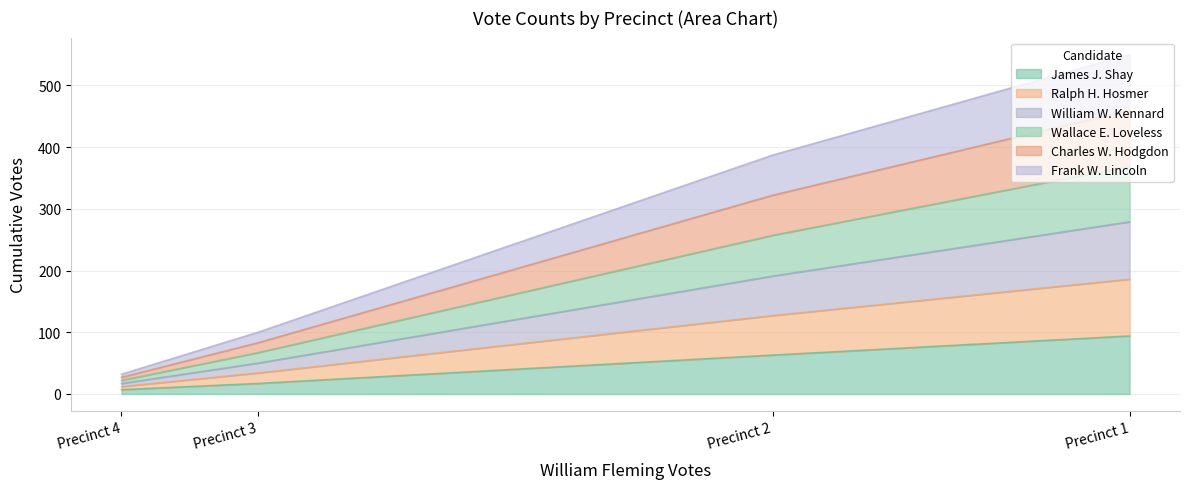

True or false: William W. Kennard and James J. Shay intersect in this chart.

False